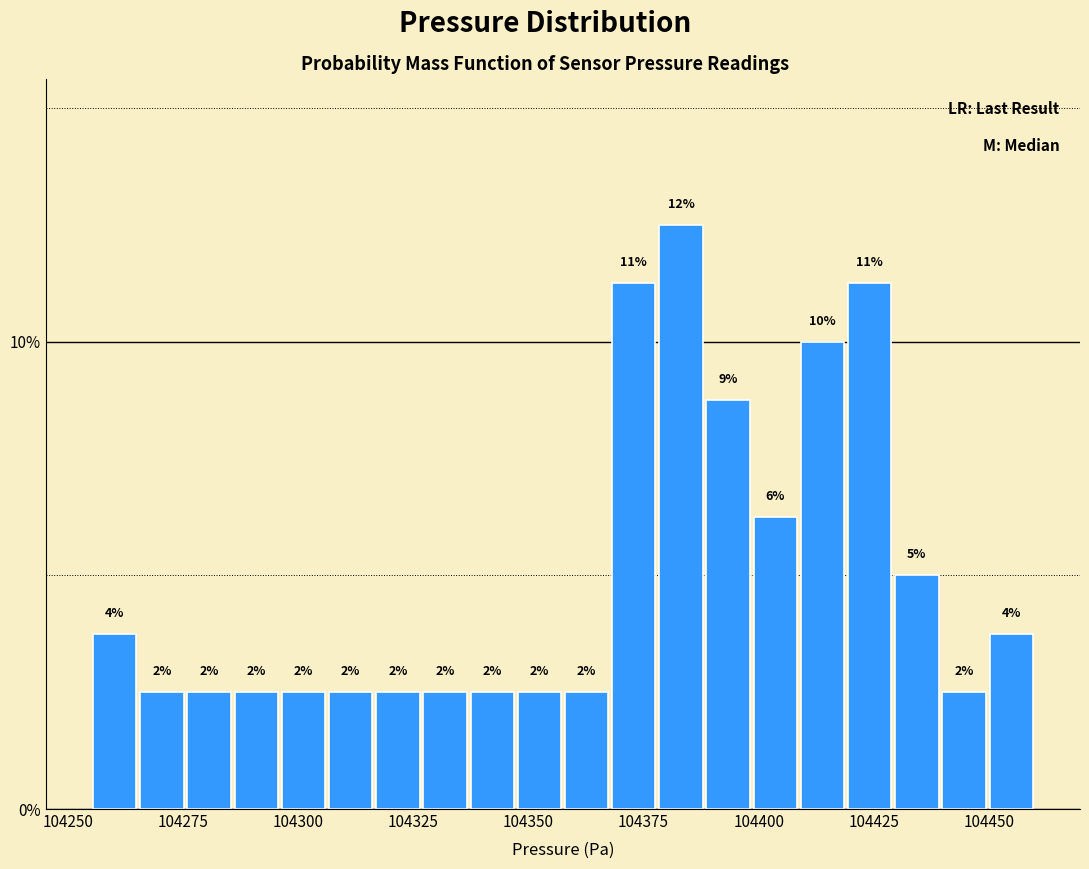

Read against the x-axis, roughly where is the centre of the tallest bar?

104385